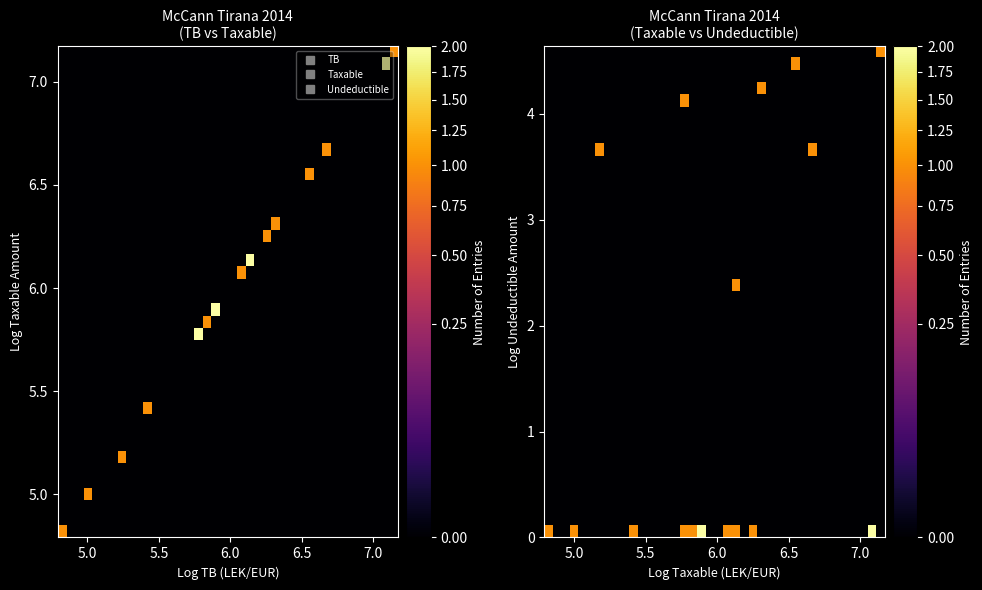

How many data points does each series have?

40